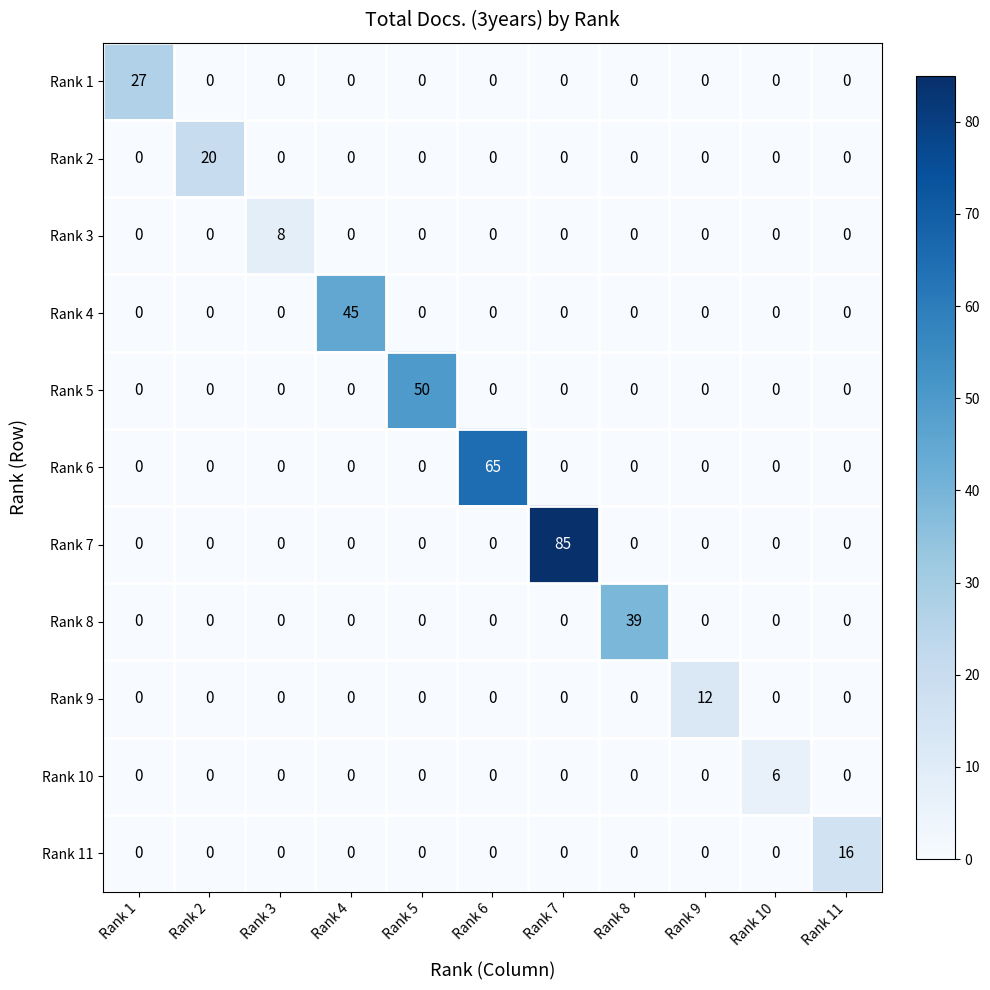

What is the spread (max minus min) of values at Rank 5?

50